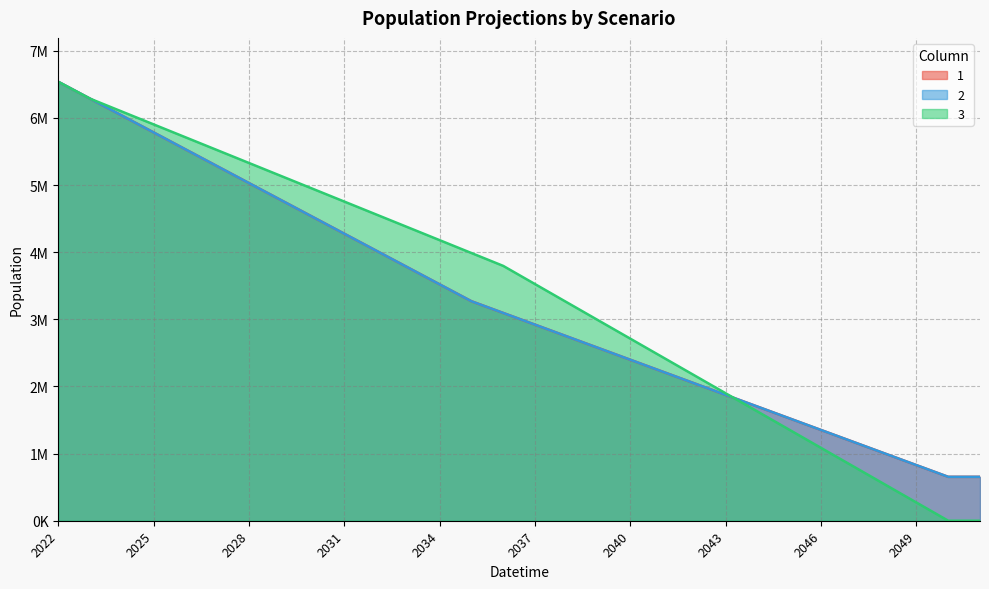

List the series in order of their peak value, highest first.

1, 2, 3